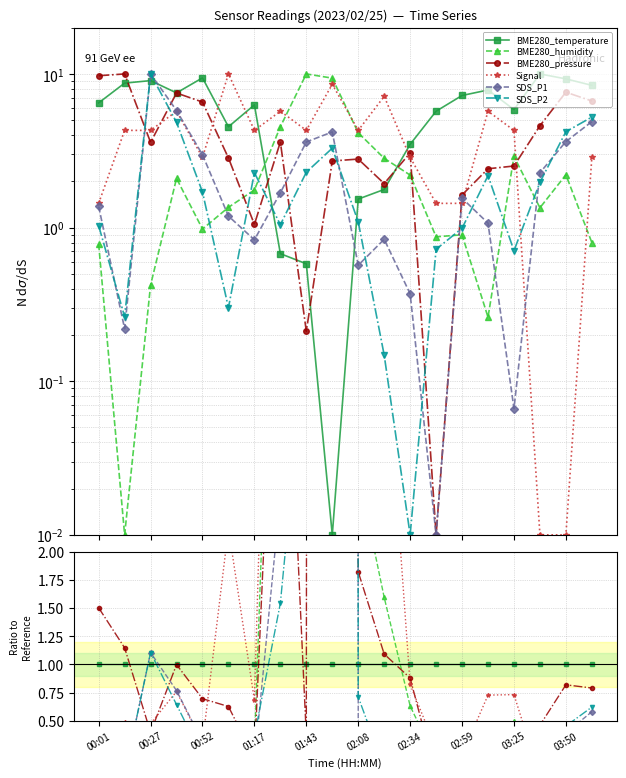

In SDS_P1, how many points are lower than both neighbors (excluding endpoints)?

5